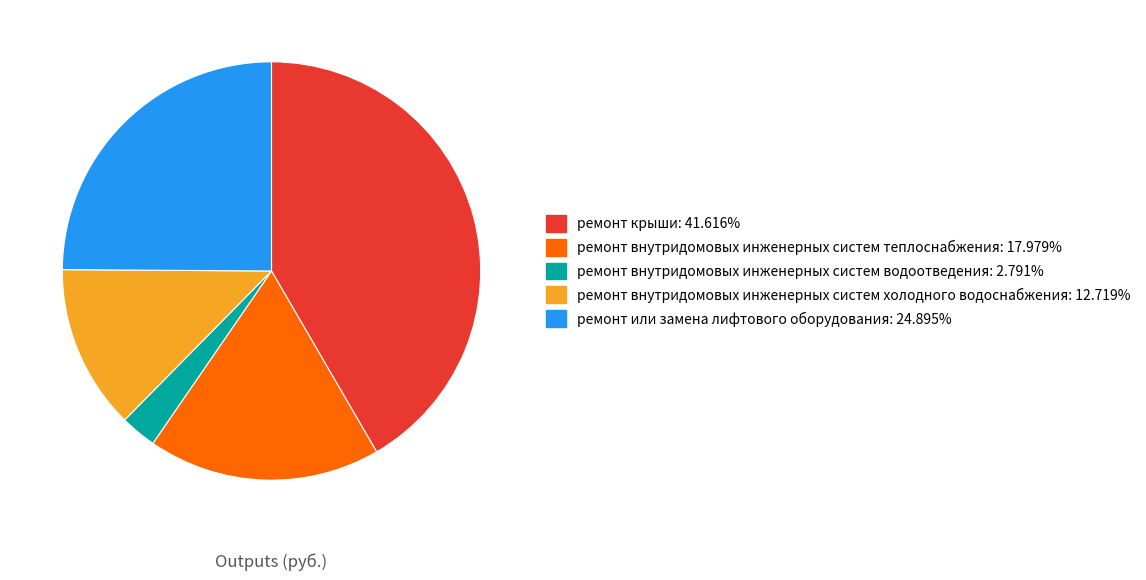

Do ремонт внутридомовых инженерных систем холодного водоснабжения and ремонт внутридомовых инженерных систем водоотведения together represent more than half of the pie?

No